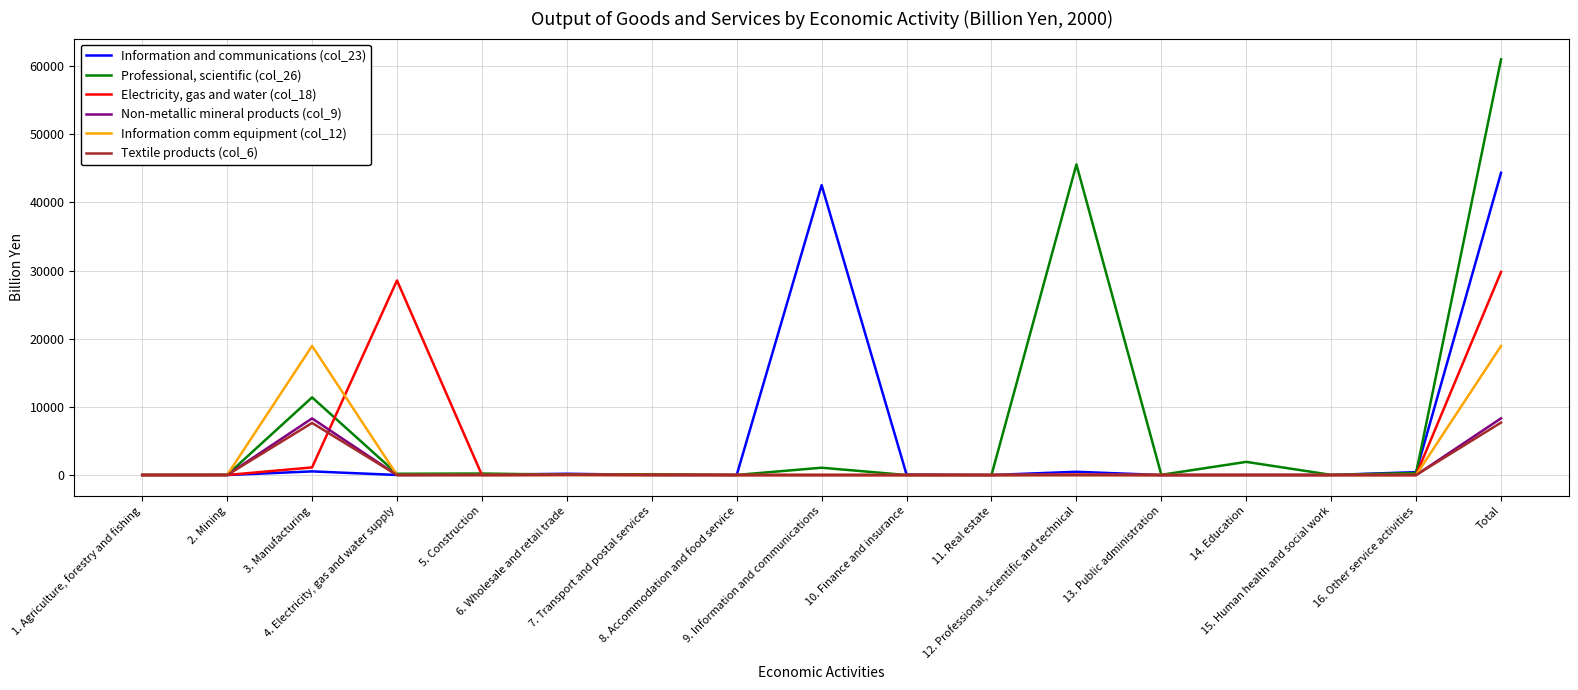

Rank the series by their maximum value, from lowest to highest.

Textile products (col_6), Non-metallic mineral products (col_9), Information comm equipment (col_12), Electricity, gas and water (col_18), Information and communications (col_23), Professional, scientific (col_26)